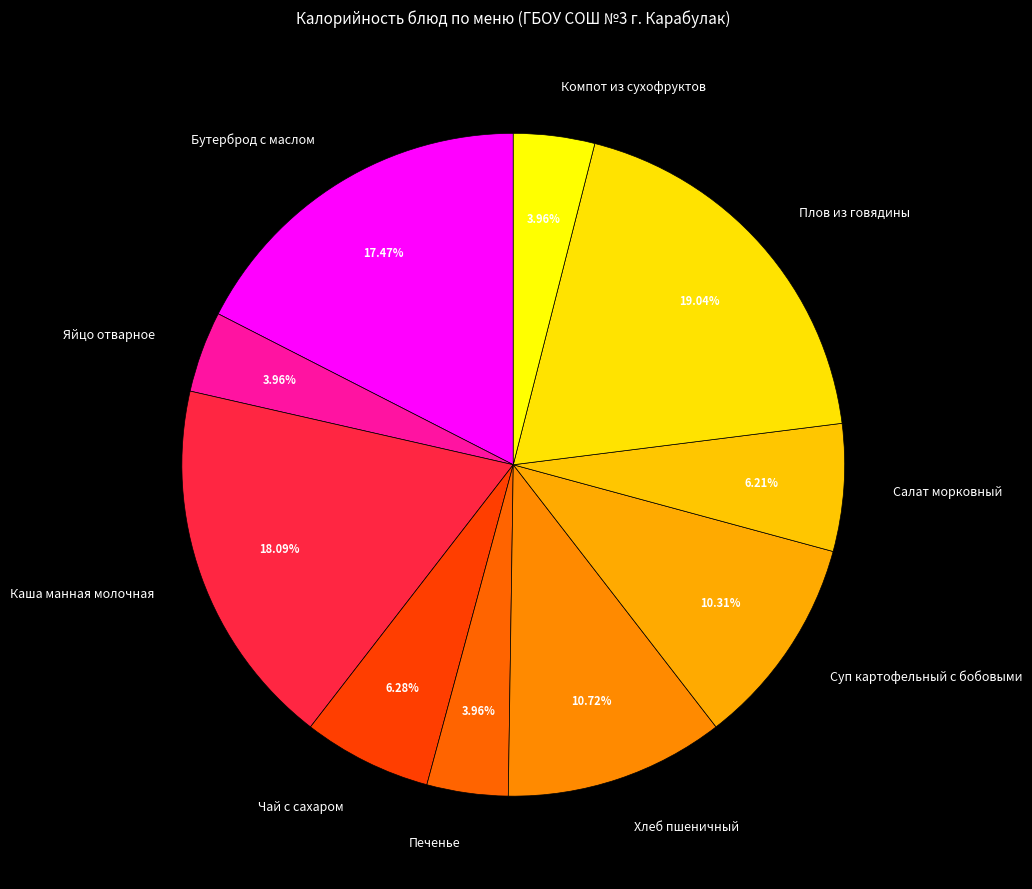

Approximately how many times larger is the value at Печенье compared to Салат морковный?

0.6